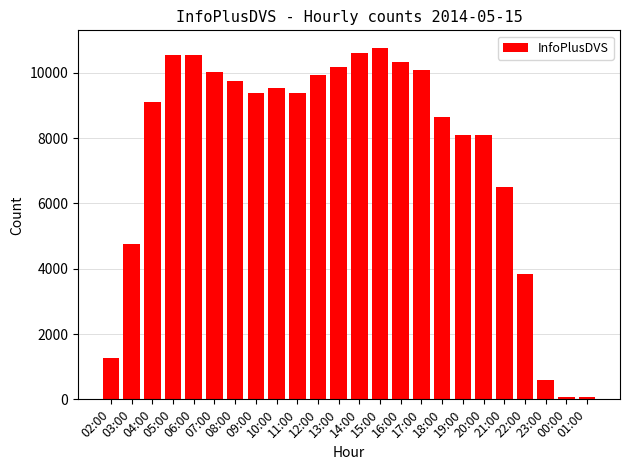

How many bars are there in total?

24